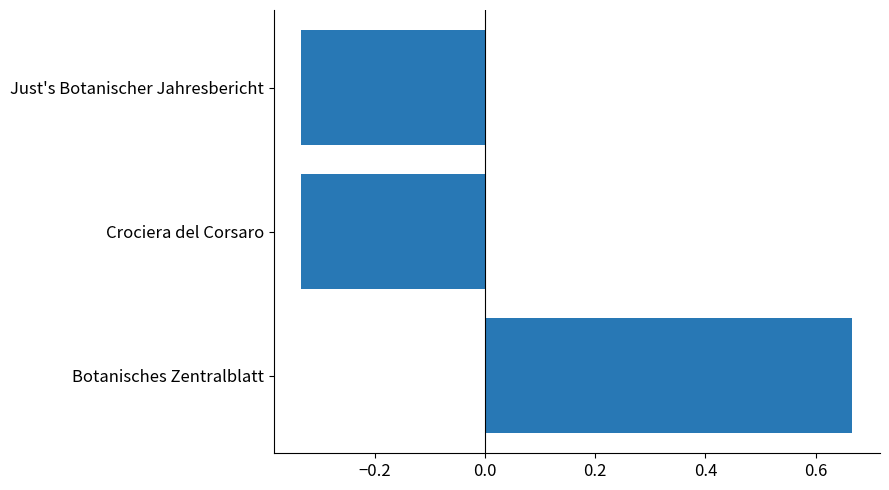

What is the sum of the values at Botanisches Zentralblatt and Crociera del Corsaro?

0.3